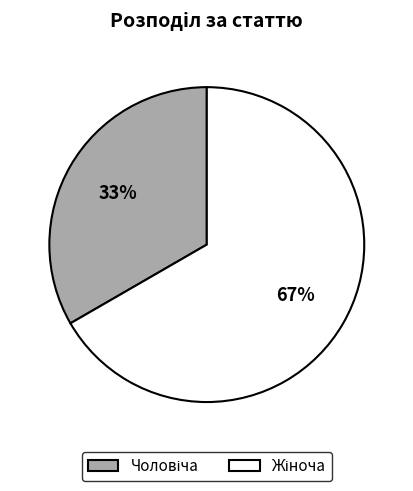

To the nearest percent, what is the average slice percentage?

50%